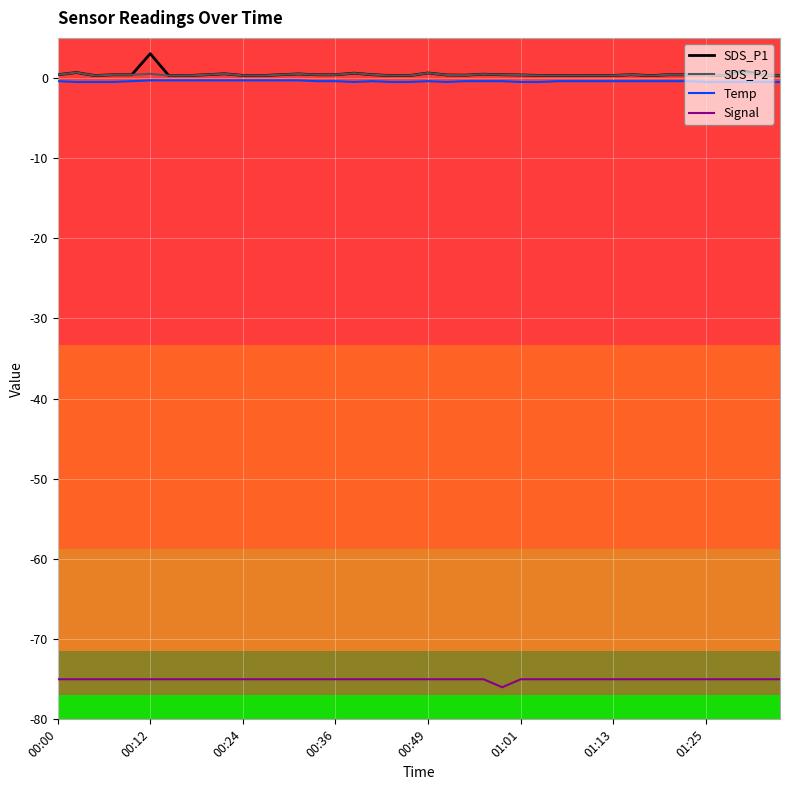

True or false: Temp and Signal intersect in this chart.

False